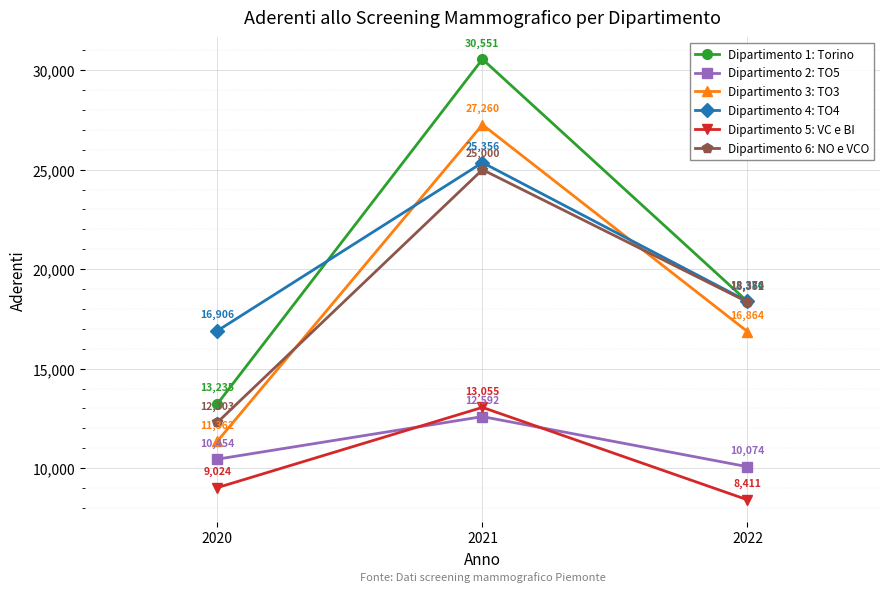

Does the chart display data point markers on the line(s)?

Yes